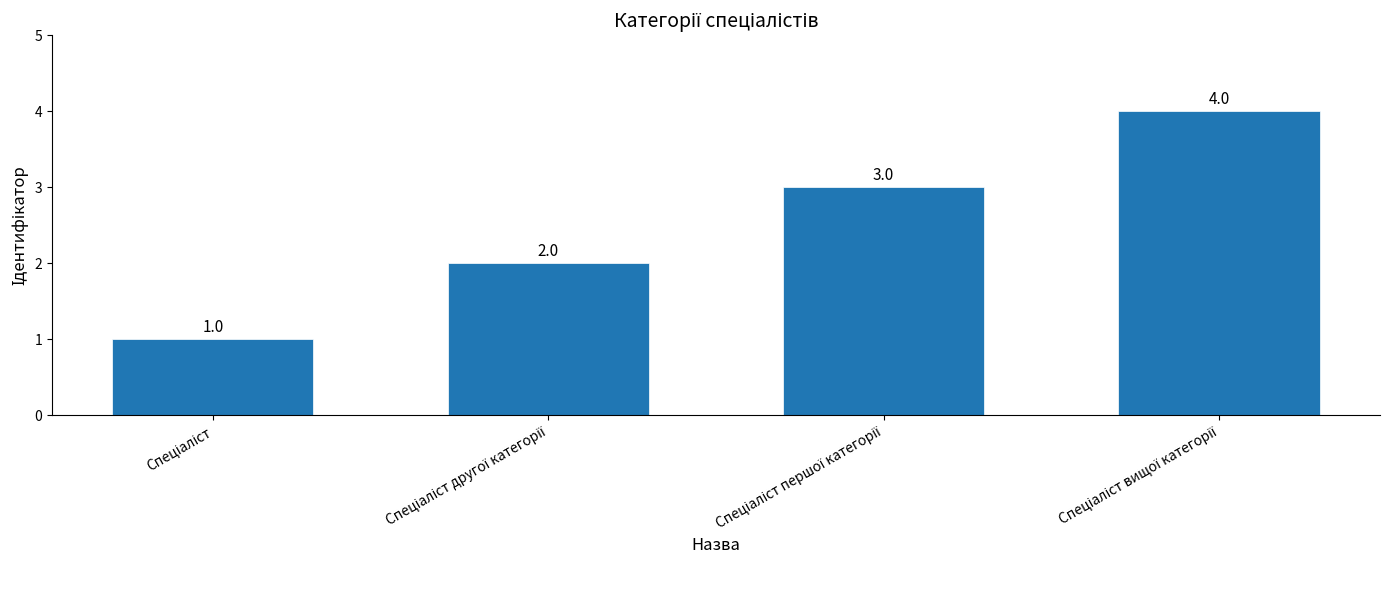

What is the value of the 4th bar from the left?

4